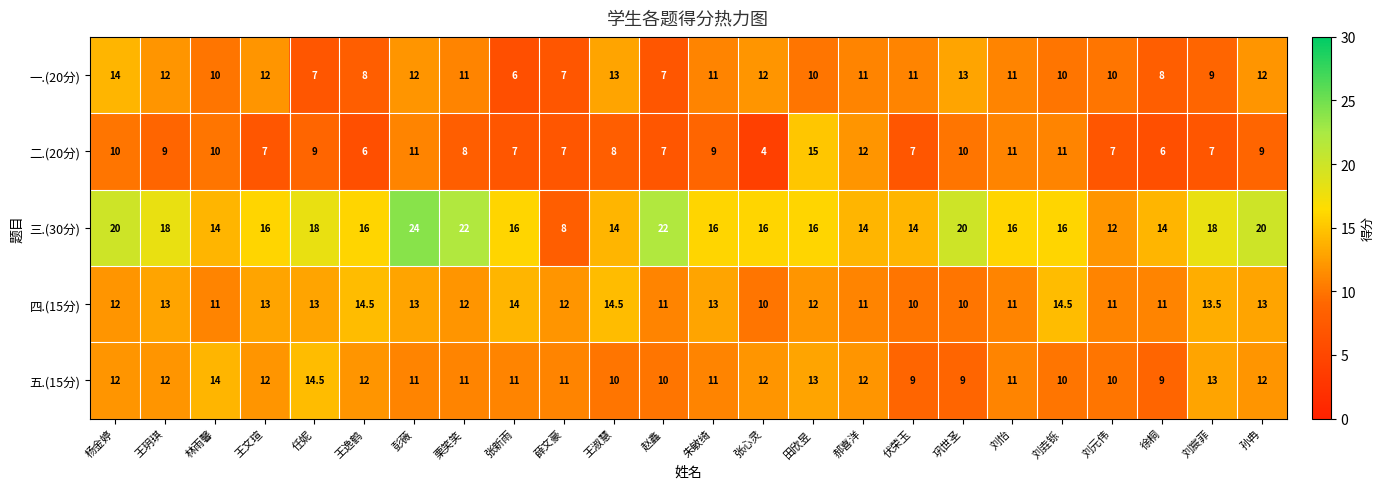

What is the minimum value shown in the chart?

4.0